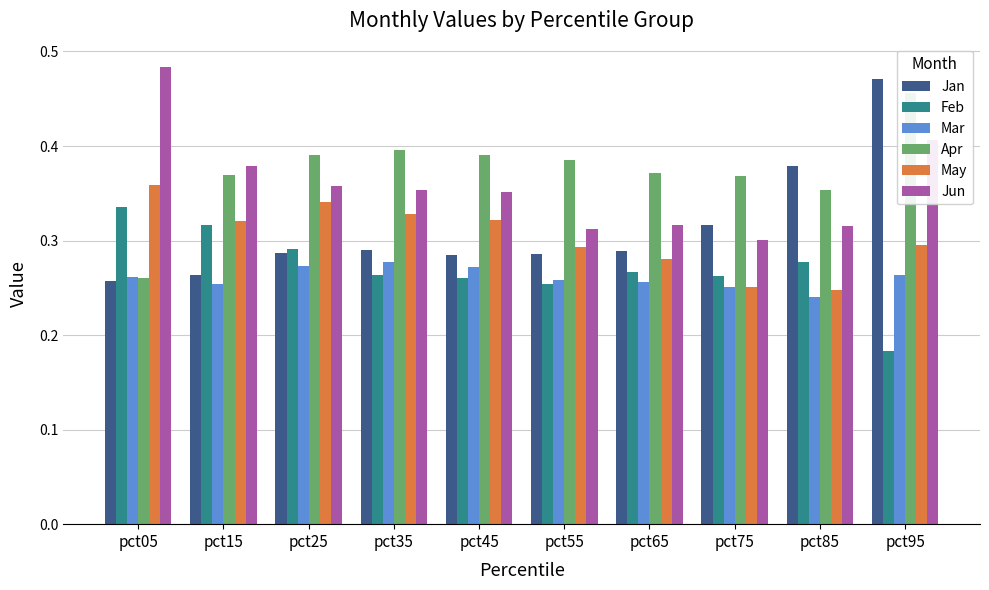

What is the difference between the highest and lowest values at pct35?

0.1